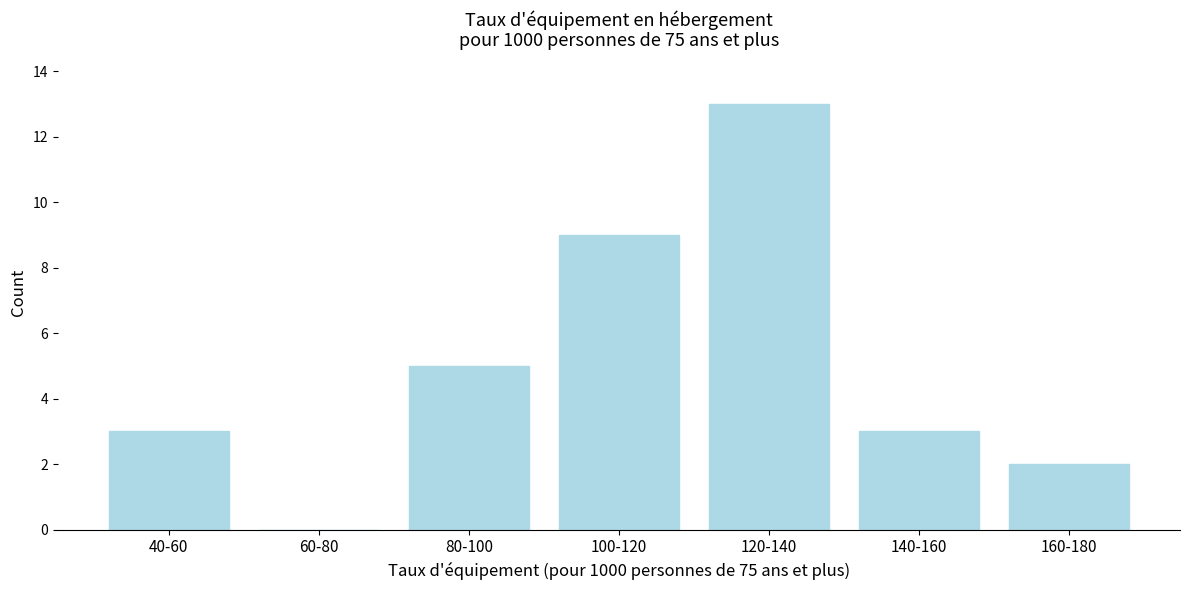

Reading left to right, extract all data points from this chart.

40-60=3	60-80=0	80-100=5	100-120=9	120-140=13	140-160=3	160-180=2